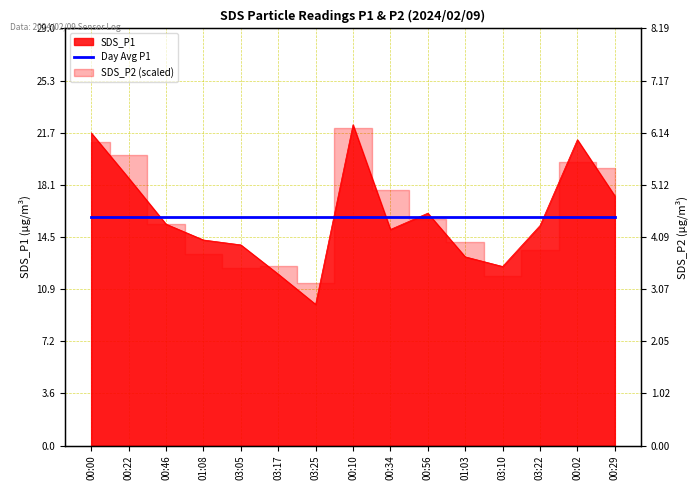

Which label corresponds to the largest value in the chart?

00:10